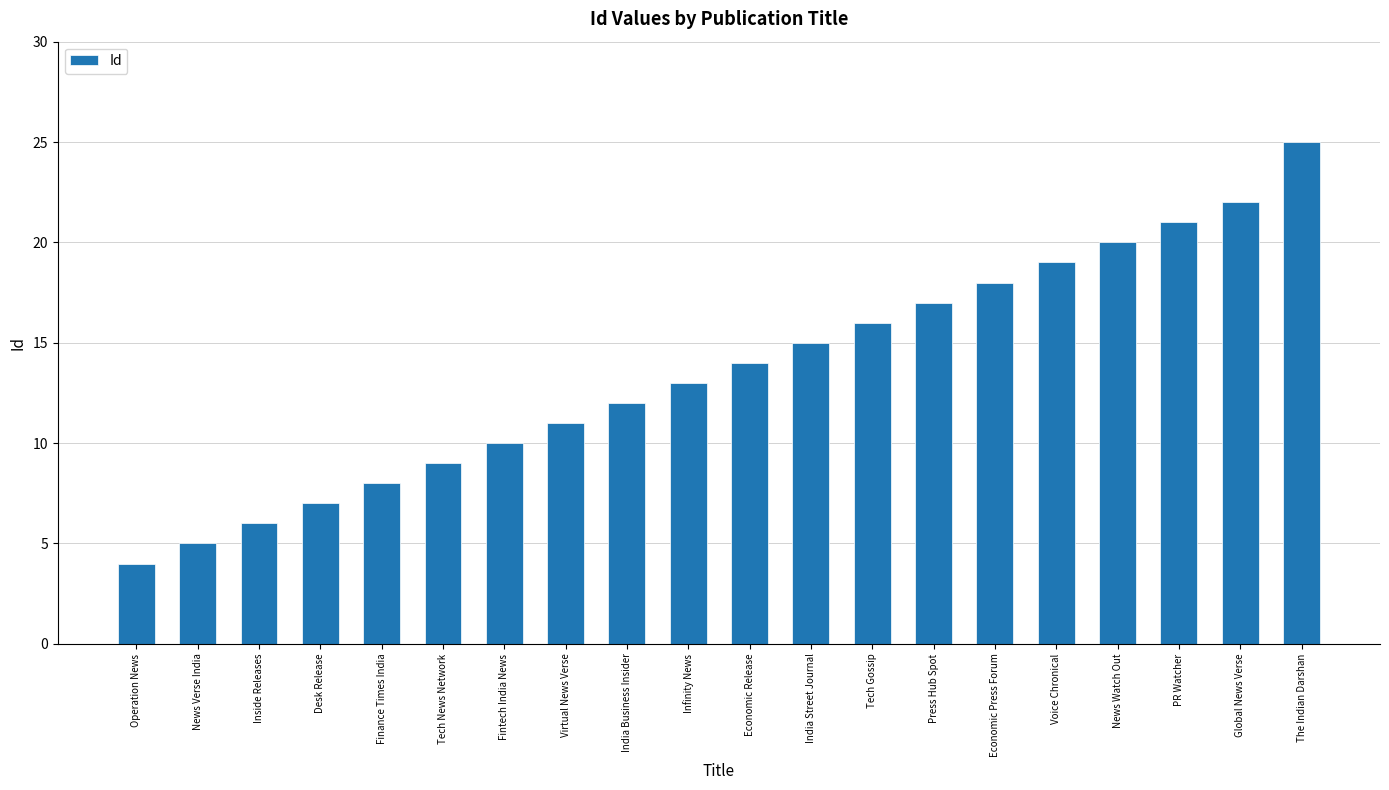

What is the change in value from India Business Insider to News Watch Out?

+8